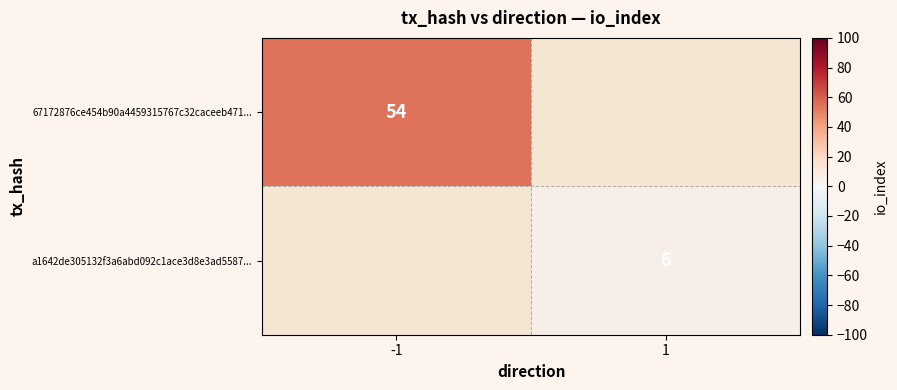

Which label corresponds to the smallest value in the chart?

1